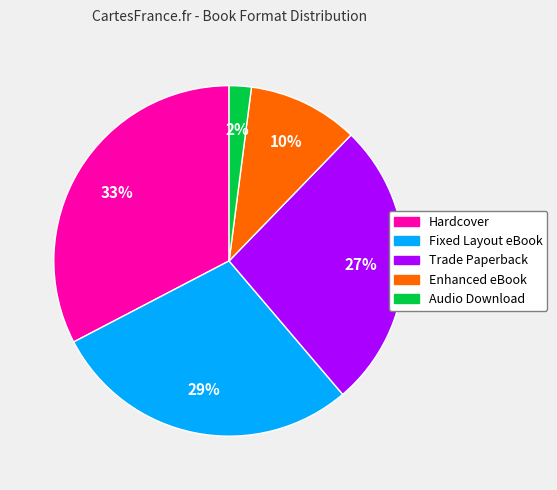

Which category has the smallest portion of the pie?

Audio Download